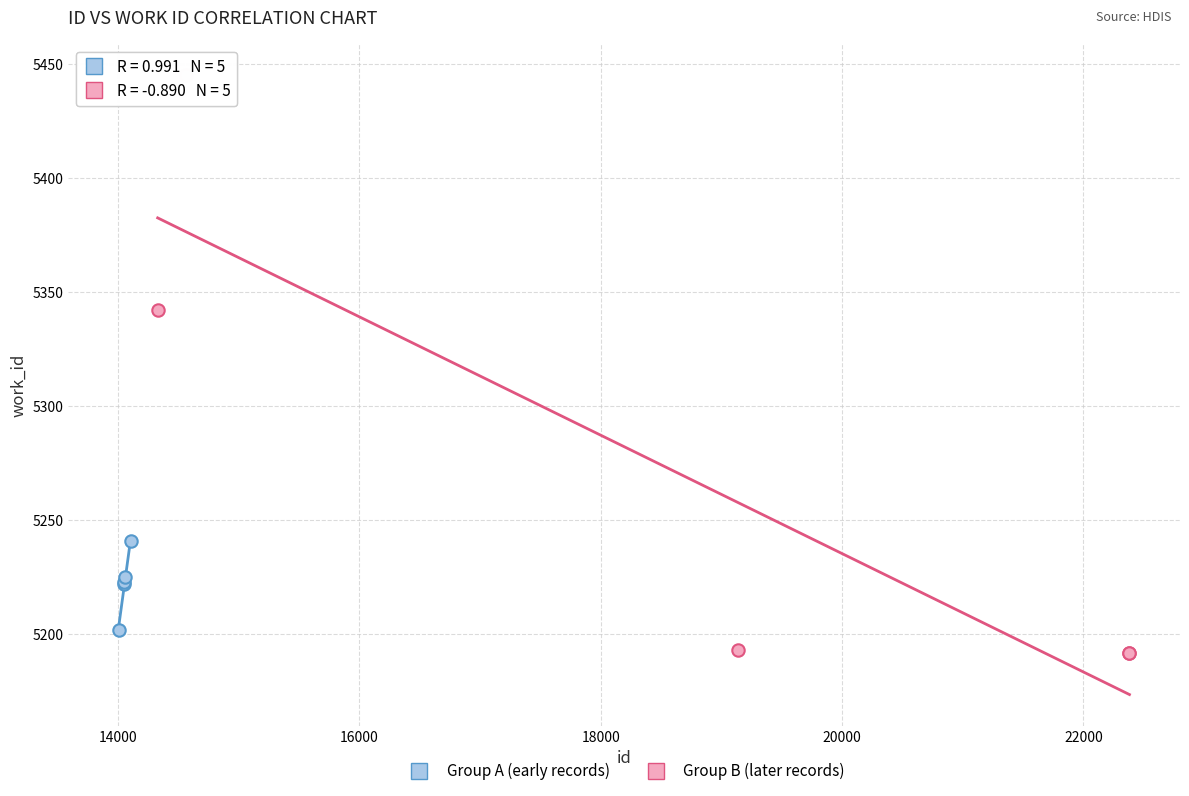

Which series has the widest spread of Y values?

Group B (later records)